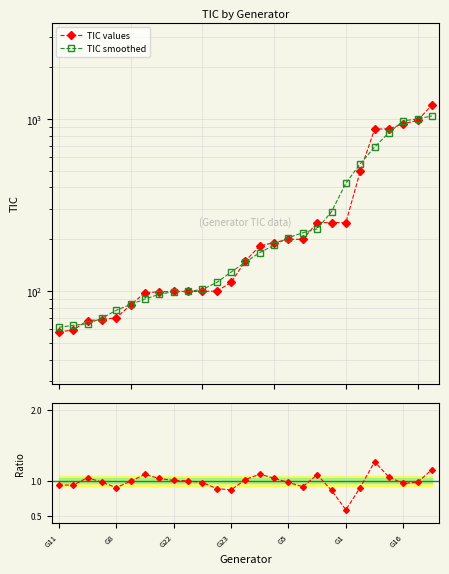

Reading right to left, list all the values displayed in this chart.

TIC values: 1207.0	980.6	937.7	876.8	872.1	496.8	250.0	250.0	249.8	200.0	199.9	191.5	183.0	149.9	112.3	100.0	99.6	99.6	99.6	99.0	98.0	83.2	70.0	68.2	67.5	59.4	58.0
TIC smoothed: 1041.8	1000.5	974.9	832.8	686.7	549.2	423.7	289.3	229.9	218.2	204.8	184.9	167.3	147.3	129.0	112.3	102.2	99.6	99.2	95.9	90.0	83.7	77.4	69.7	64.6	63.3	61.6
Ratio: 1.2	1.0	1.0	1.1	1.3	0.9	0.6	0.9	1.1	0.9	1.0	1.0	1.1	1.0	0.9	0.9	1.0	1.0	1.0	1.0	1.1	1.0	0.9	1.0	1.0	0.9	0.9